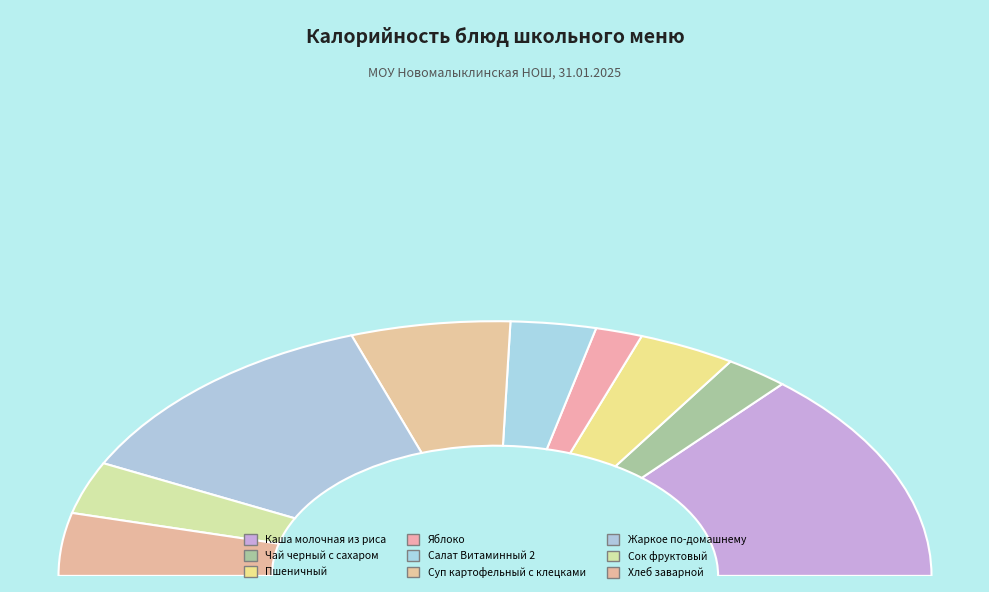

What percentage is NOT represented by Салат Витаминный 2?

93.7%